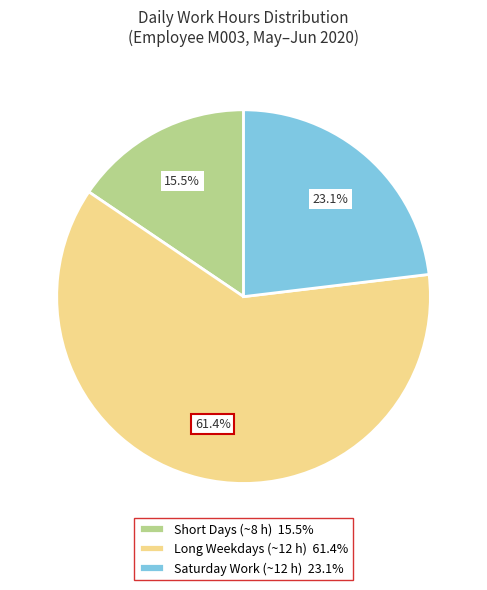

Is Long Weekdays (~12 h) 61.4% the majority of the pie?

Yes